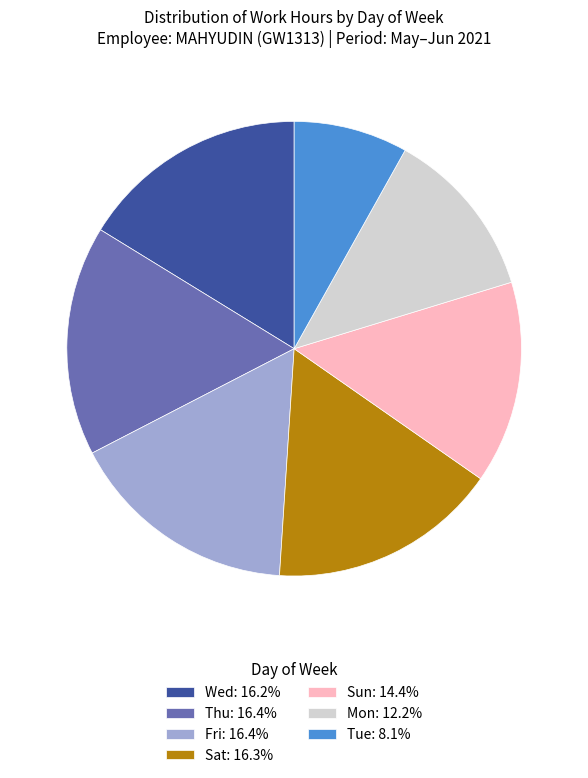

Do Wed: 16.2% and Tue: 8.1% together represent more than half of the pie?

No